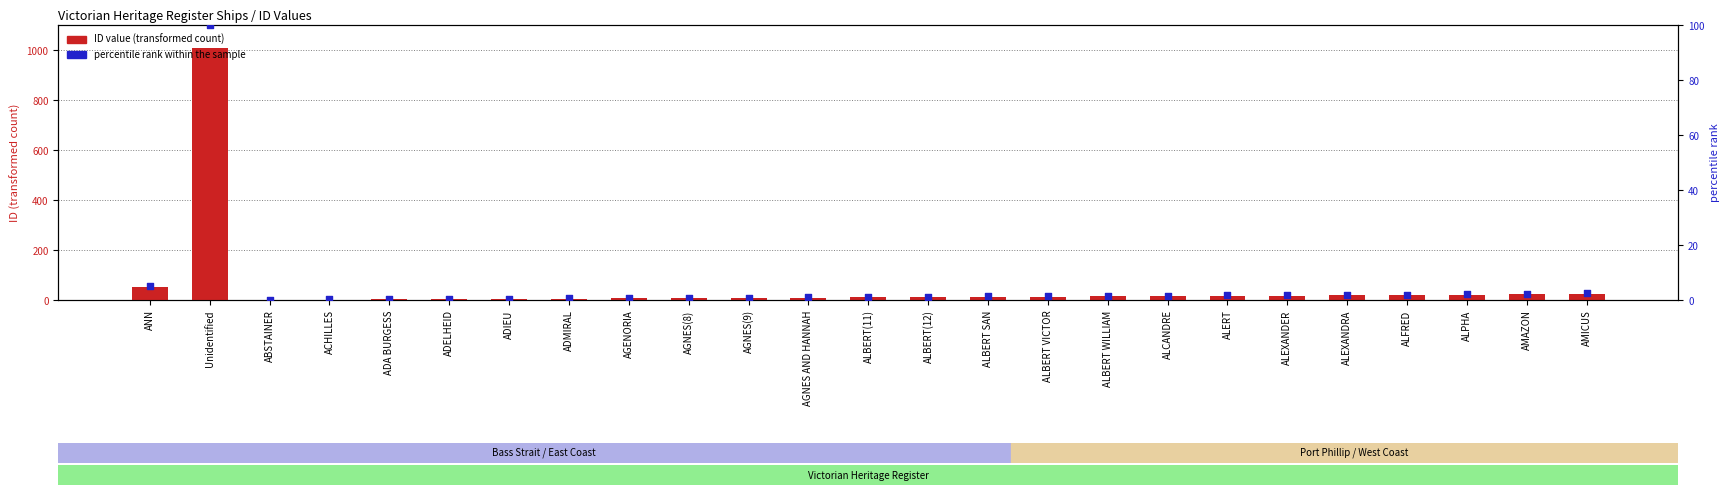

Is the value of ID value at ALCANDRE greater than the value of percentile rank within the IDs at ADMIRAL?

Yes